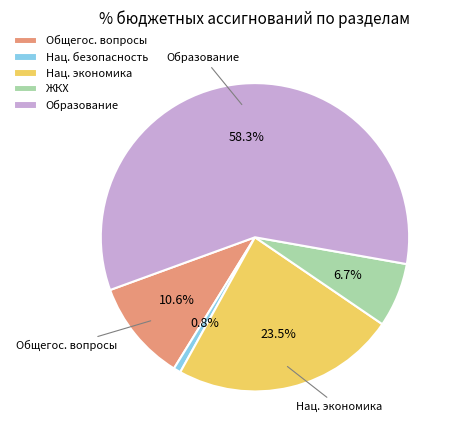

Does Нац. экономика account for over 50% of the chart?

No